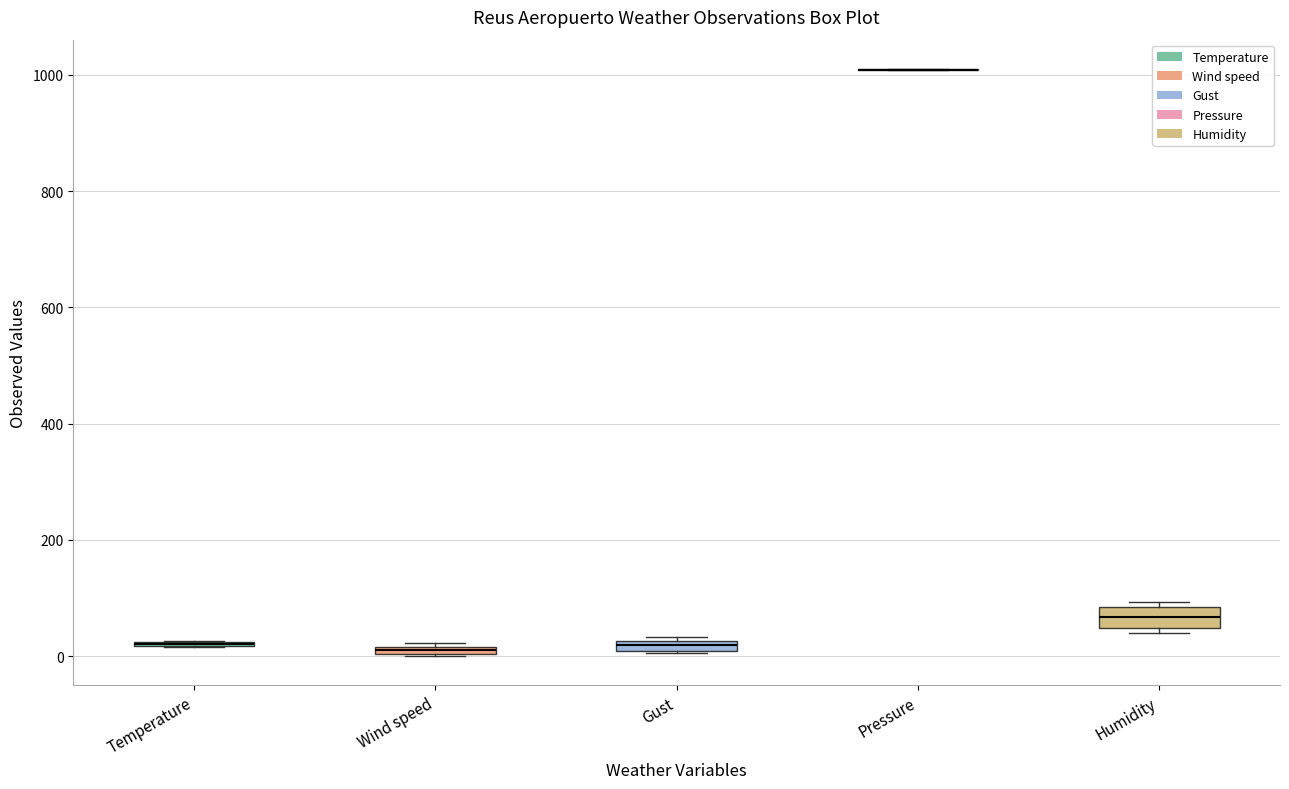

Where does the median line of the box for Humidity sit on the y-axis? The values are not printed on the chart, so give them approximately, as read against the axis.

60